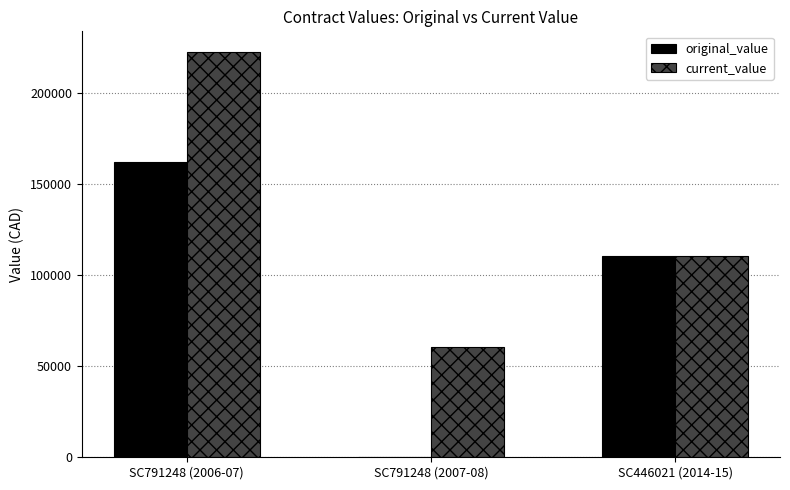

How many original_value values are between 0 and 162250?

3